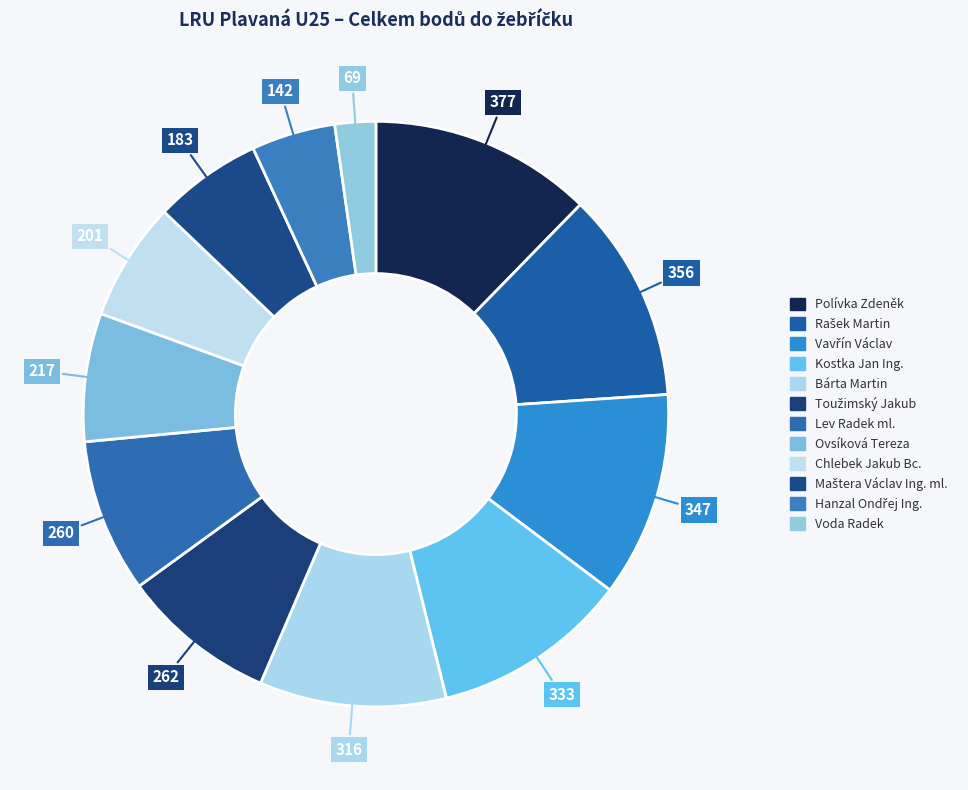

True or false: Kostka Jan Ing. accounts for 11% of the total.

True